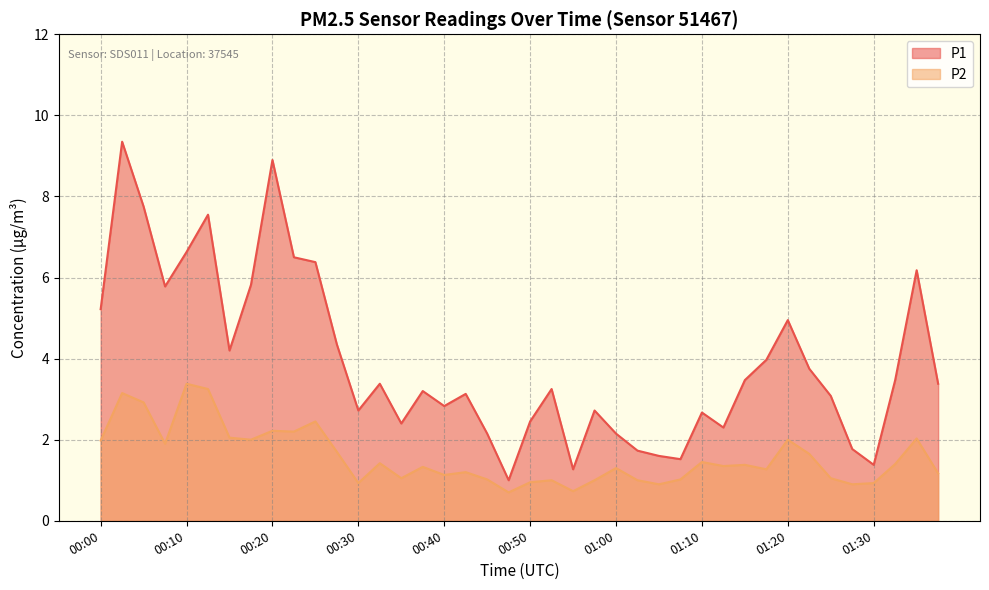

Which label corresponds to the largest value in the chart?

00:03